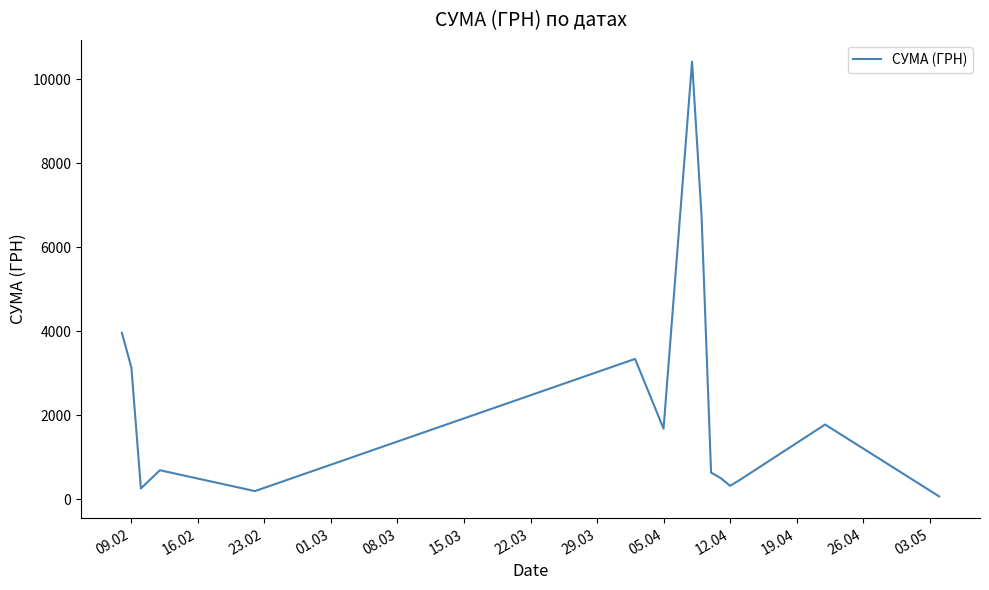

What is the smallest value displayed?

63.0